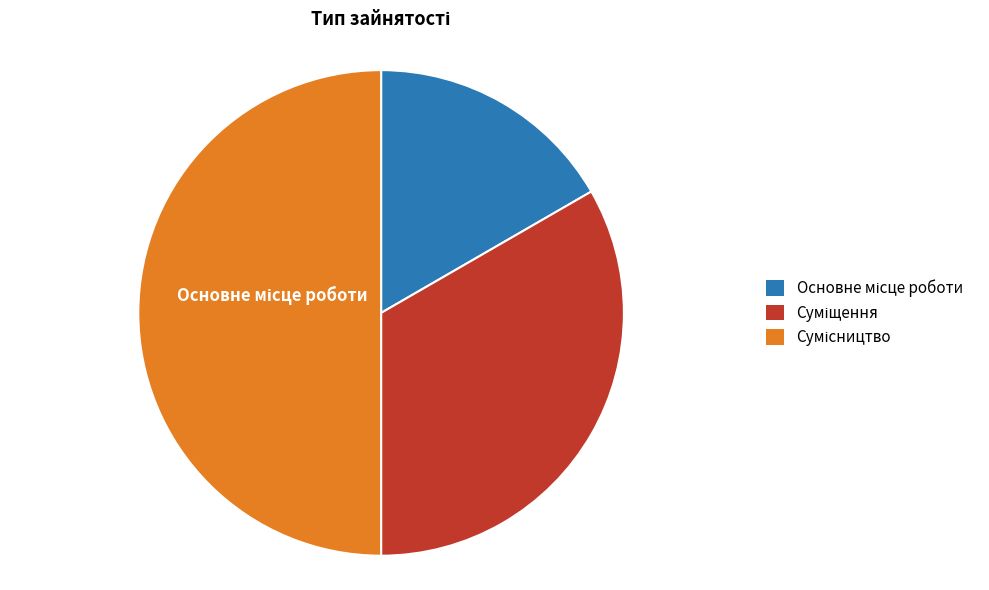

What portion of the pie excludes Основне місце роботи?

83.3%